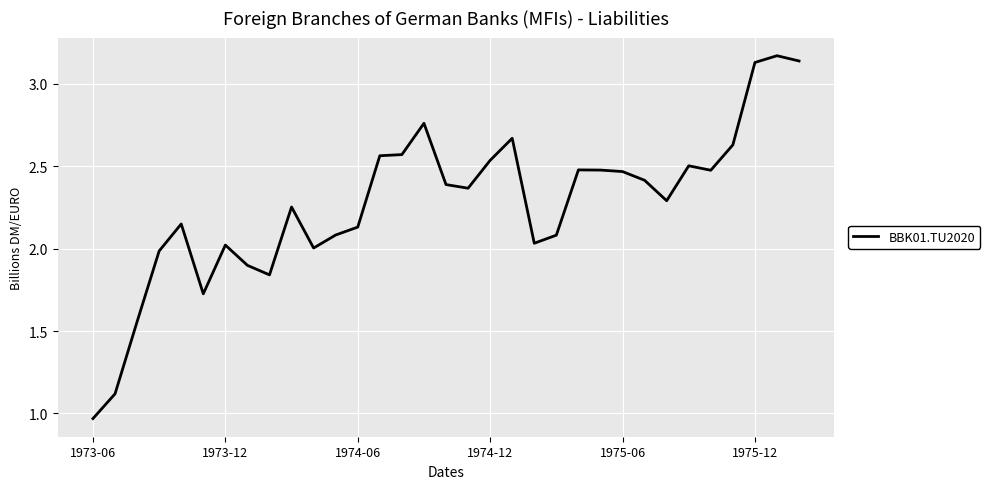

Is this an area chart (filled region under the line)?

No